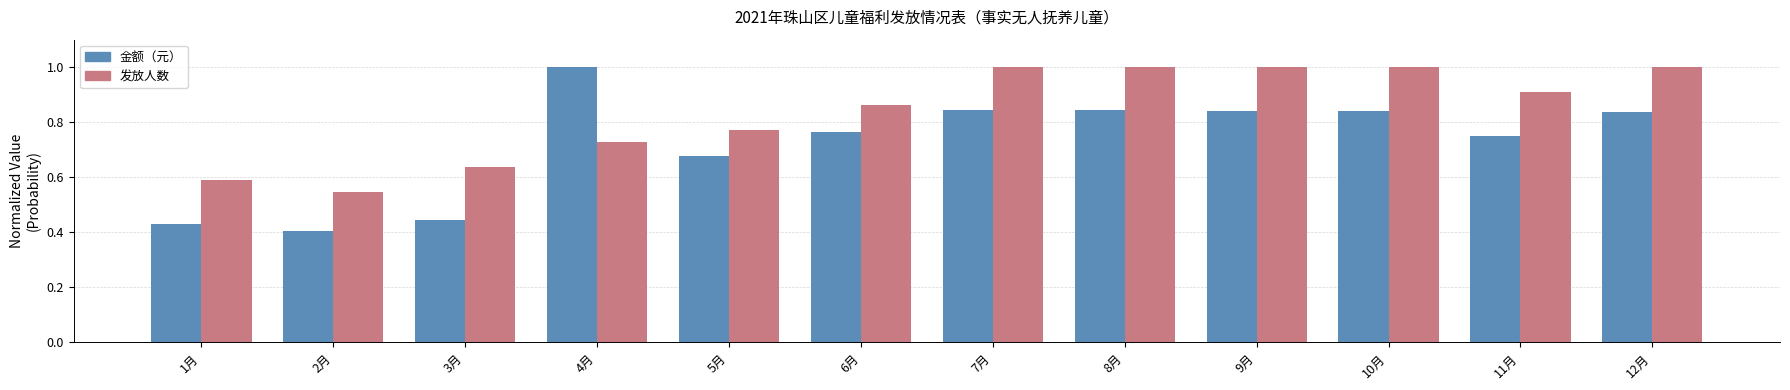

Which series has the largest range (max minus min)?

金额（元）